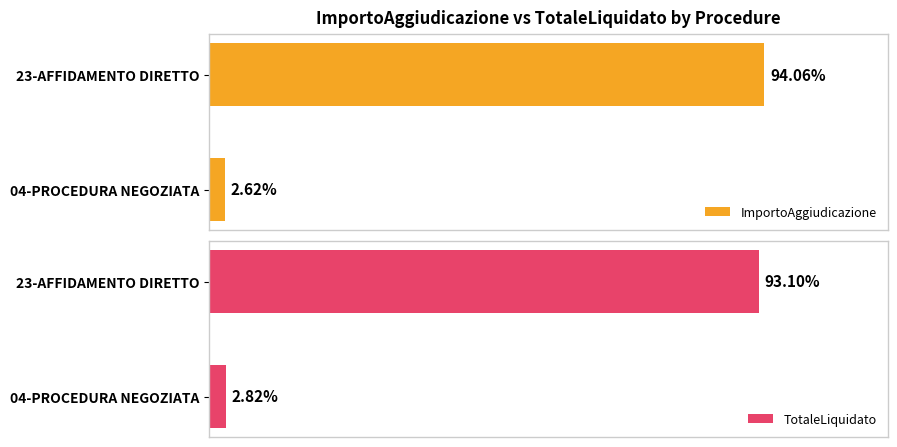

The TotaleLiquidato series shows 12180.1 at 23-AFFIDAMENTO DIRETTO. True or false?

False